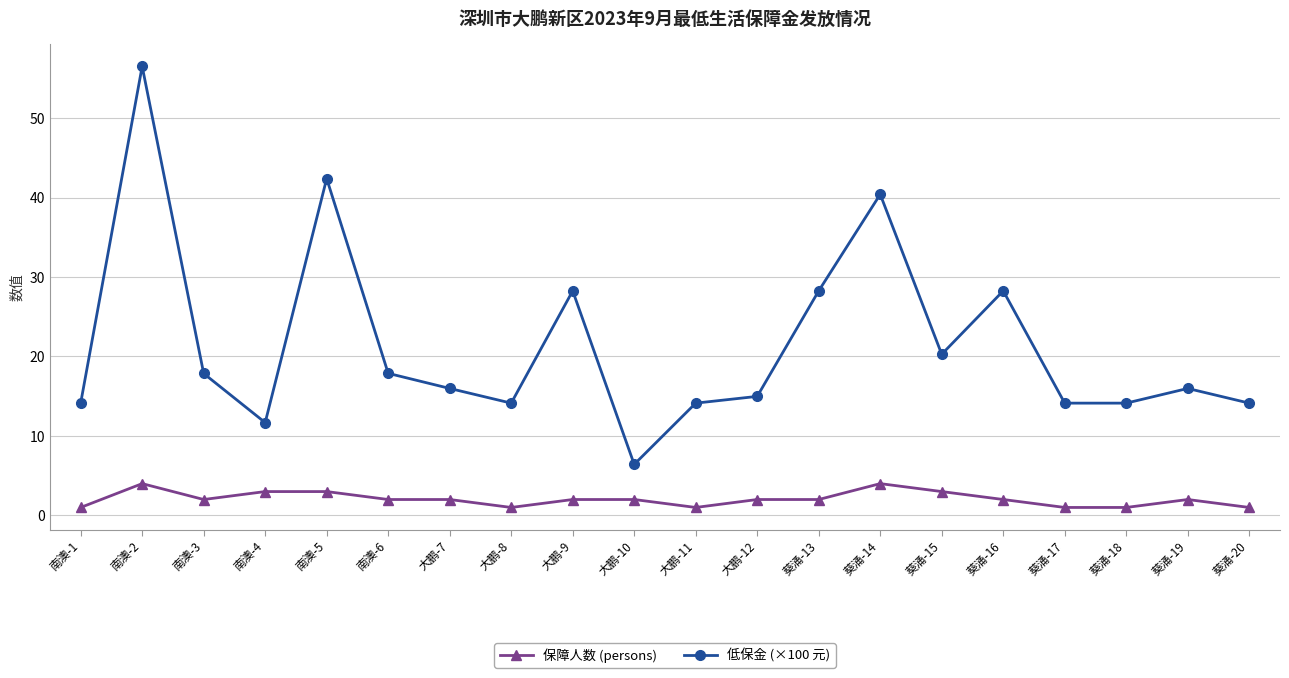

Is it true that 低保金 (×100 元) equals 6.4 at 大鹏-10?

True